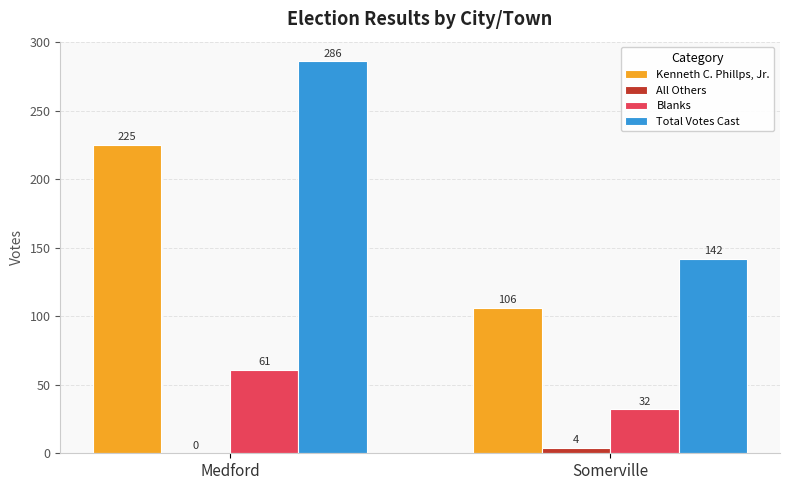

The value of Total Votes Cast at Somerville is 142. True or false?

True